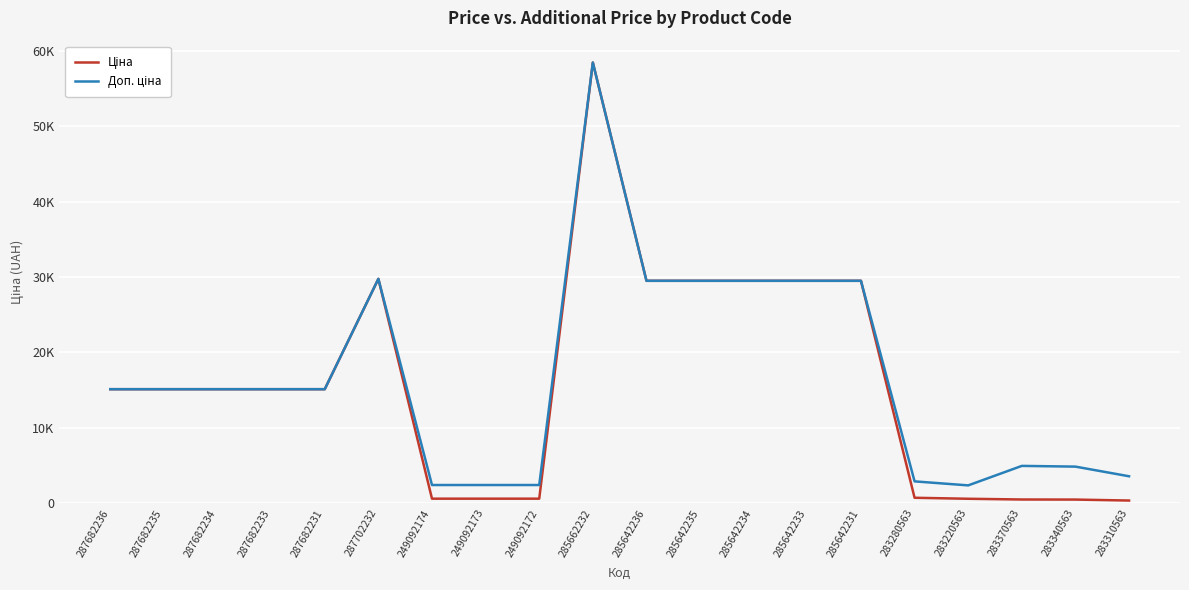

Is this an area chart (filled region under the line)?

No